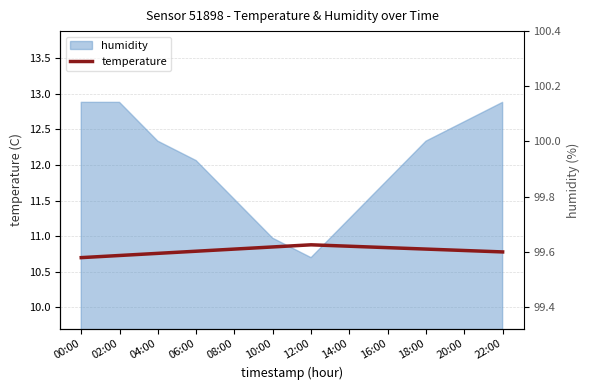

Which category has the lowest value across all series?

00:00